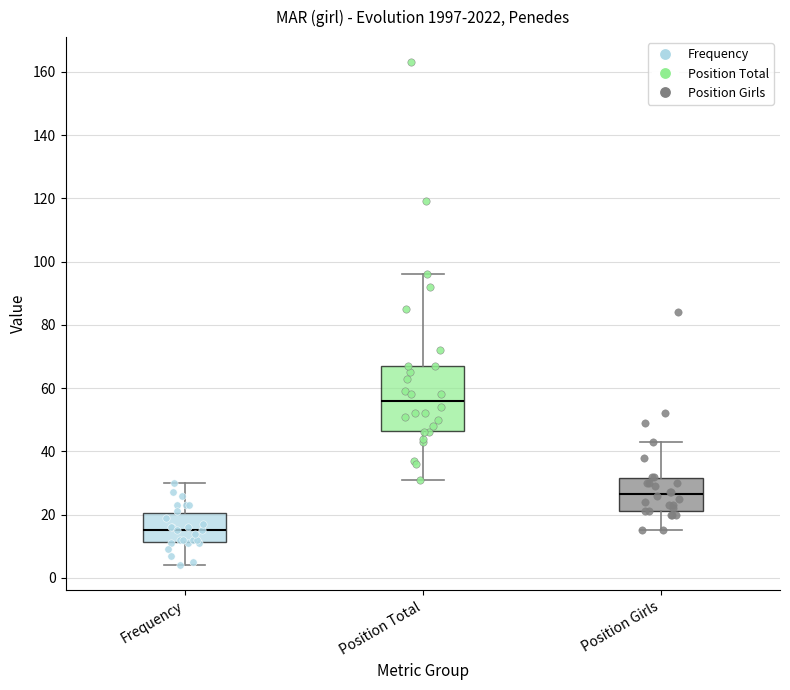

Which box has the highest median line?

Position Total